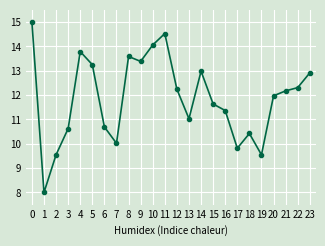

What is the change in value from 9 to 22?

-1.1